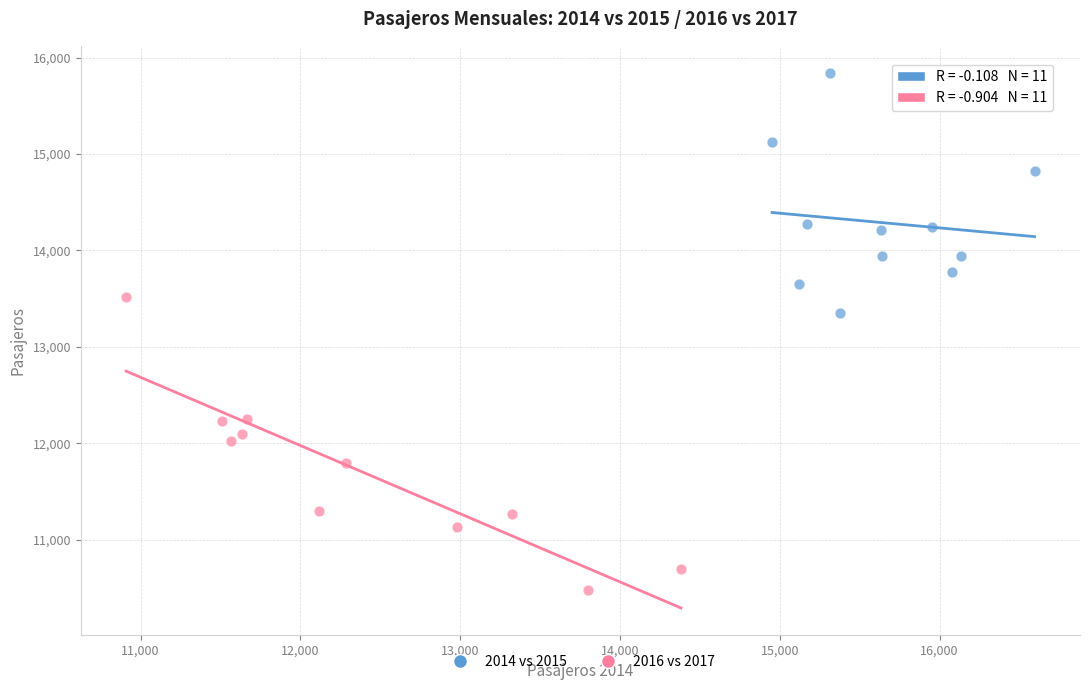

Which series reaches the maximum Y coordinate?

2014 vs 2015